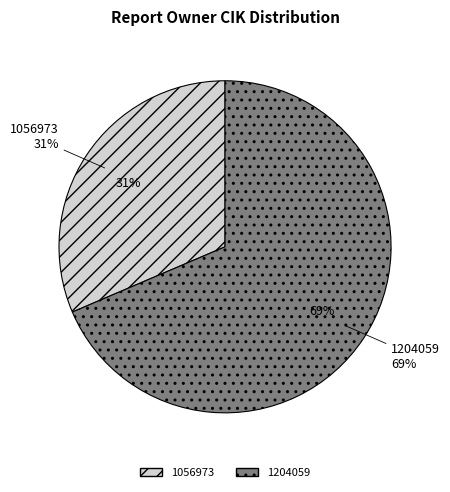

Which has a higher value, 1204059 or 1056973?

1204059